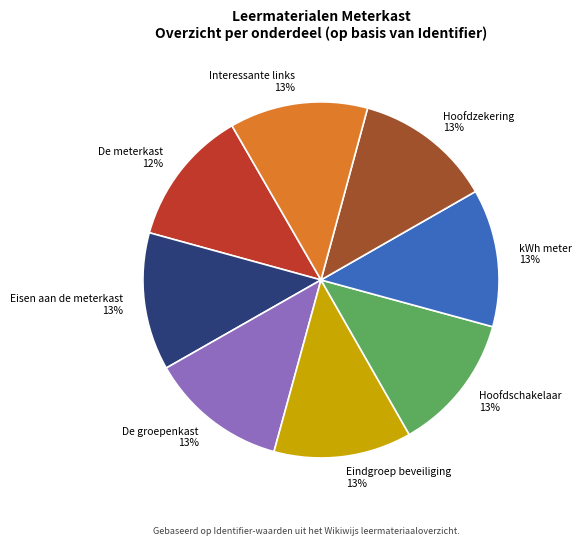

Approximately how many times larger is the value at Interessante links 13% compared to Hoofdschakelaar 13%?

1.0